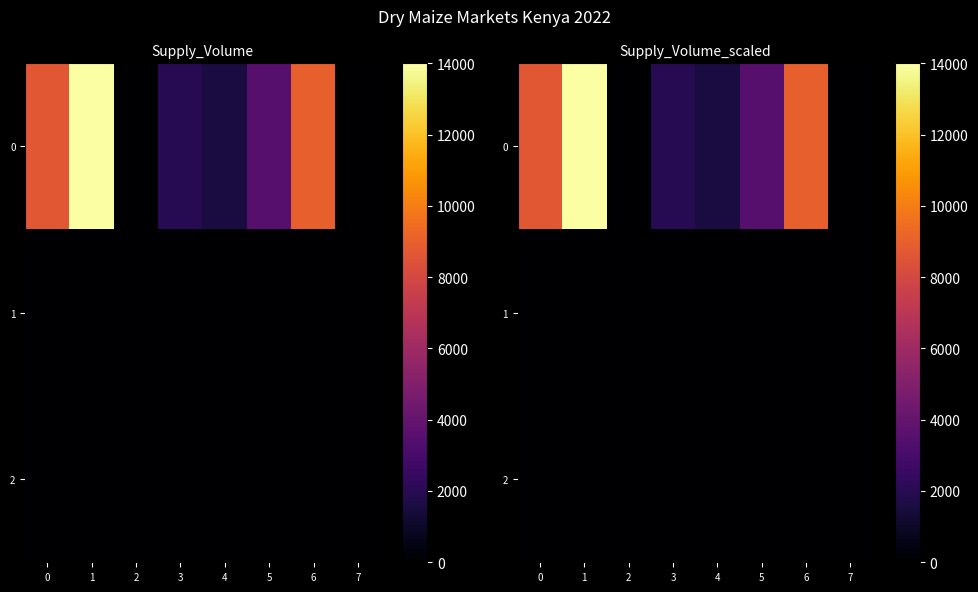

At which category is the sum across all series the highest?

1